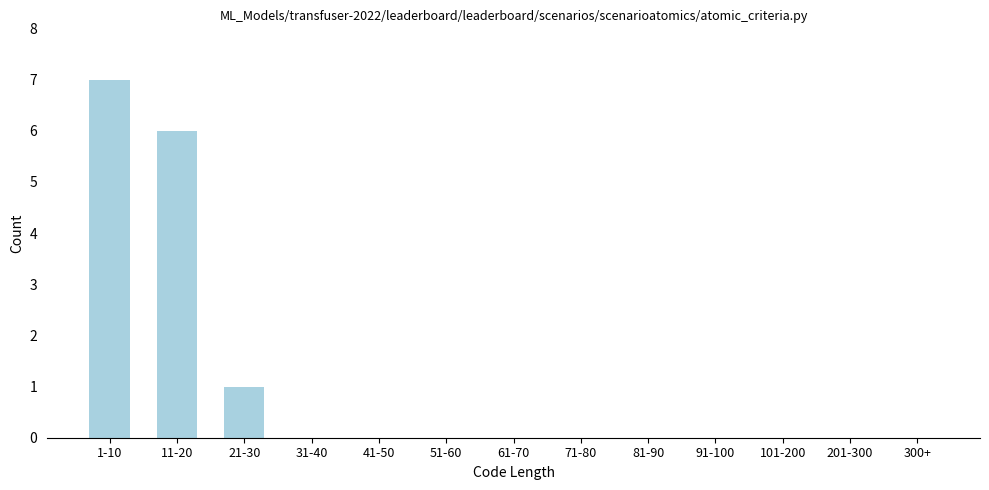

Reading left to right, extract all data points from this chart.

1-10=7	11-20=6	21-30=1	31-40=0	41-50=0	51-60=0	61-70=0	71-80=0	81-90=0	91-100=0	101-200=0	201-300=0	300+=0